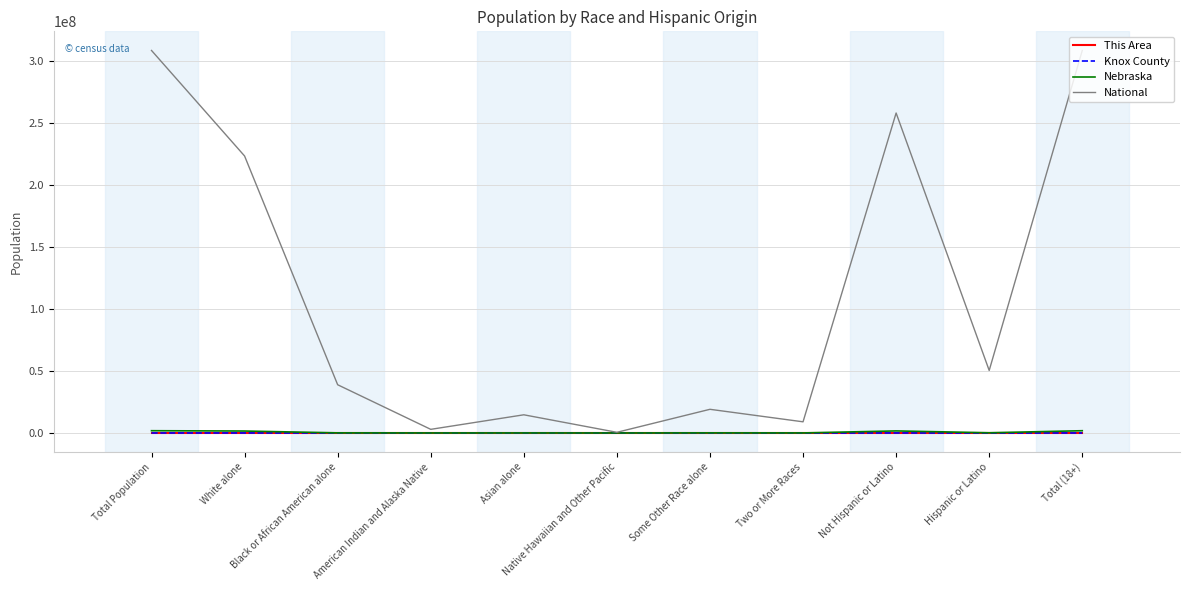

What is the greatest value displayed?

308745538